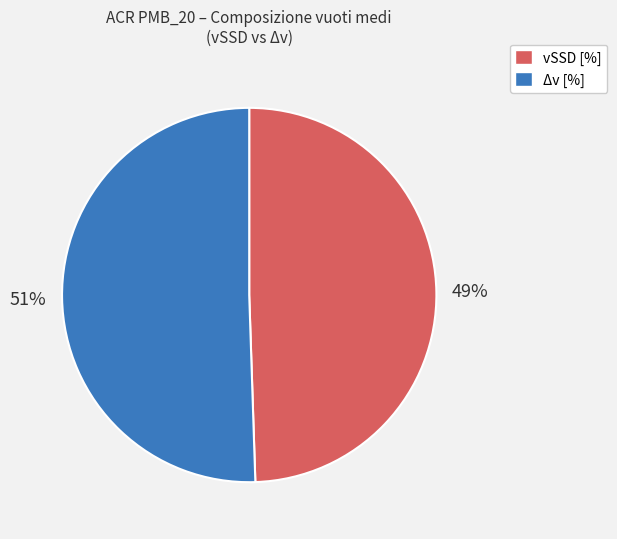

Which slice is the largest?

Δv [%]